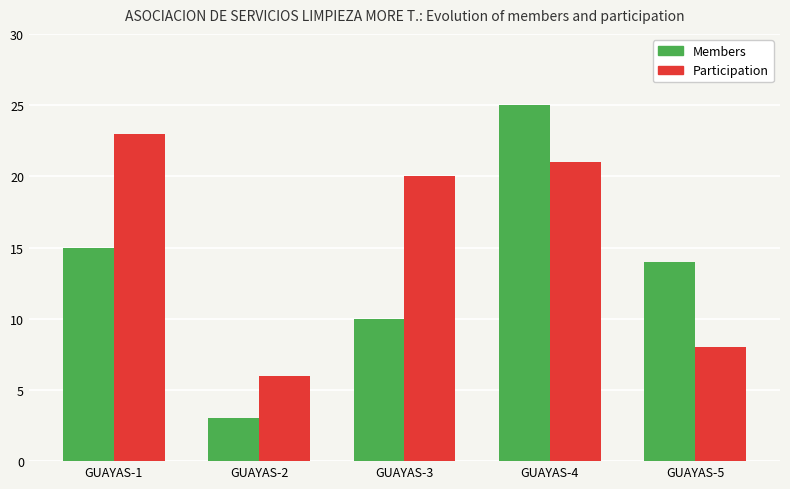

What are all the series names shown in the legend?

Members, Participation